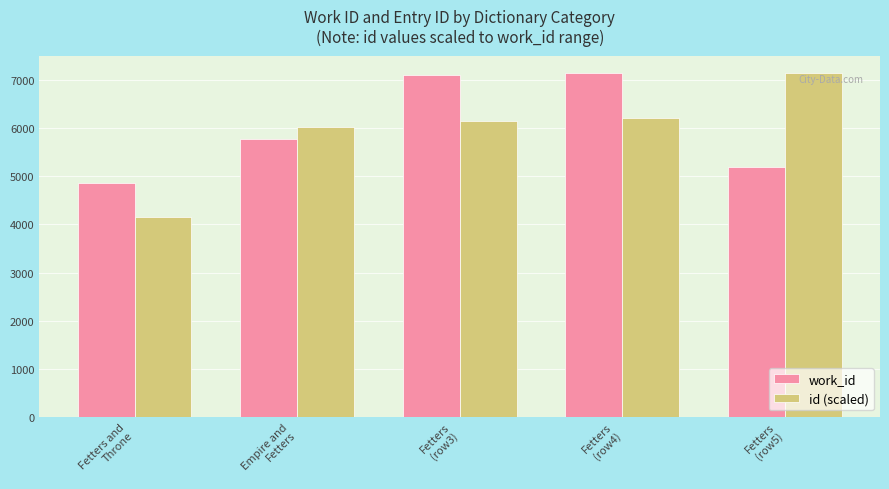

What is the maximum value for work_id?

7154.0